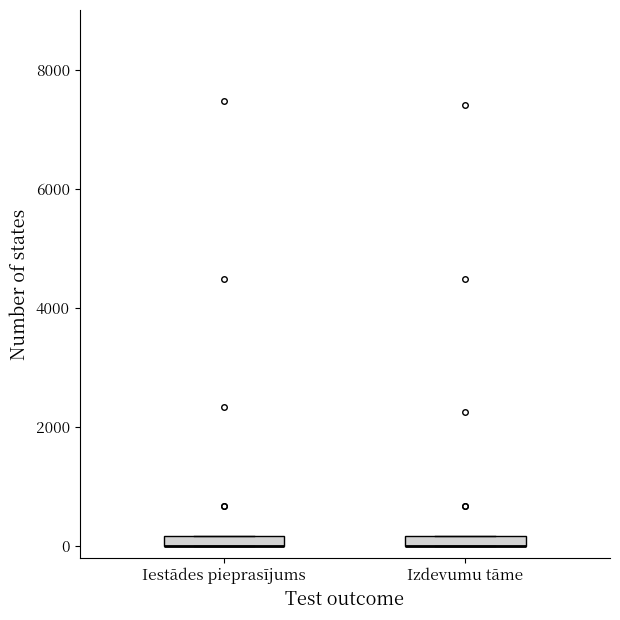

Where is the upper edge of the box for Izdevumu tāme on the y-axis? The values are not printed on the chart, so give them approximately, as read against the axis.

200